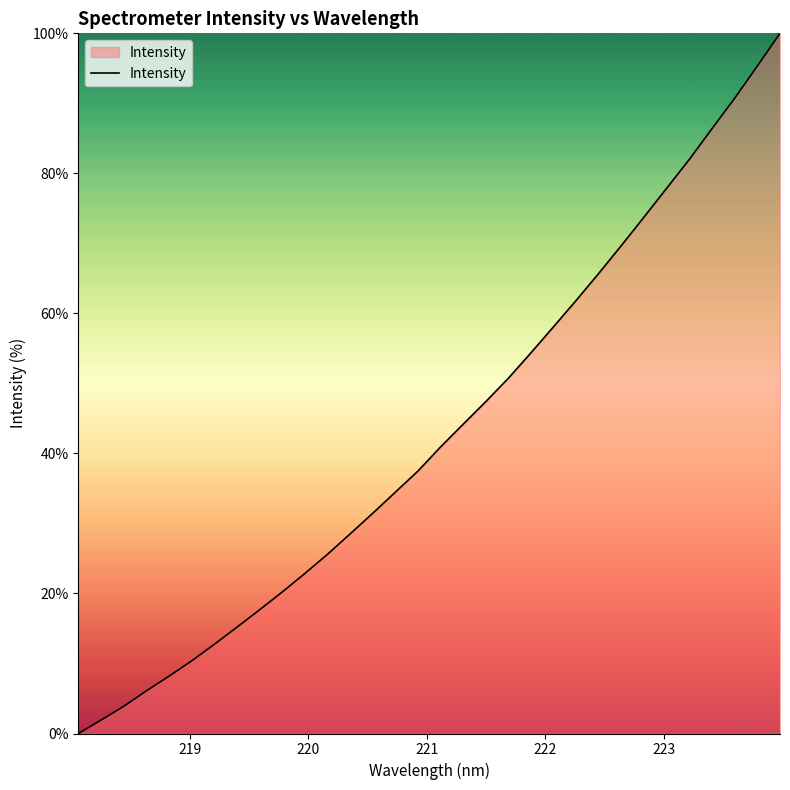

What is the maximum value shown in the chart?

100.0